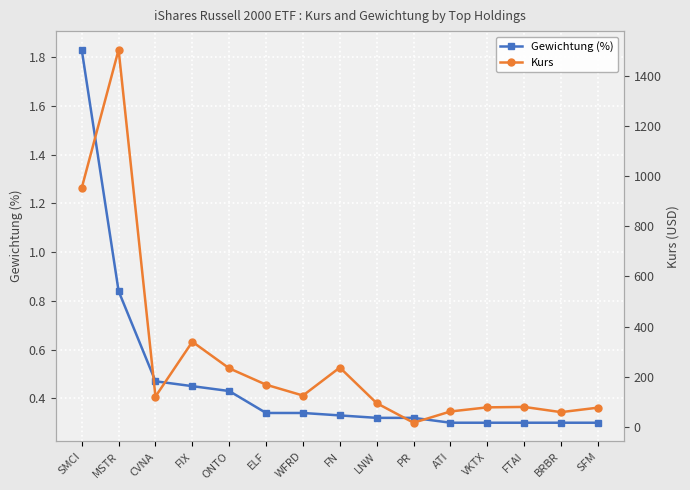

True or false: Gewichtung (%) and Kurs cross at least once.

False